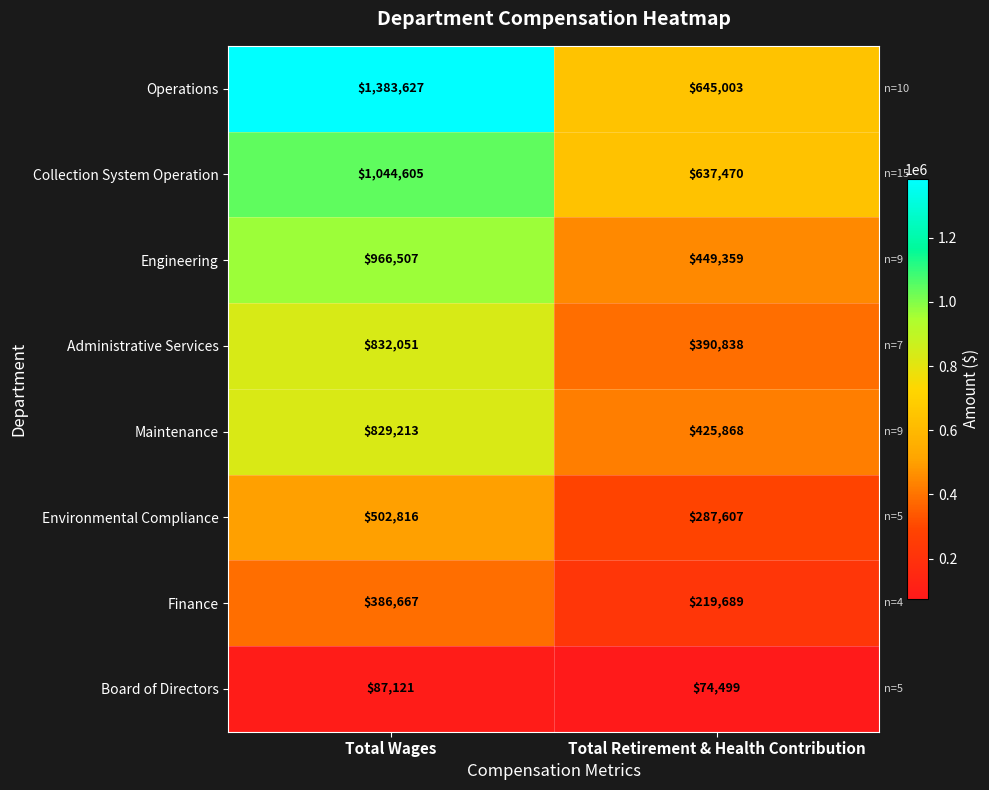

Which series has the largest total across all categories?

Operations